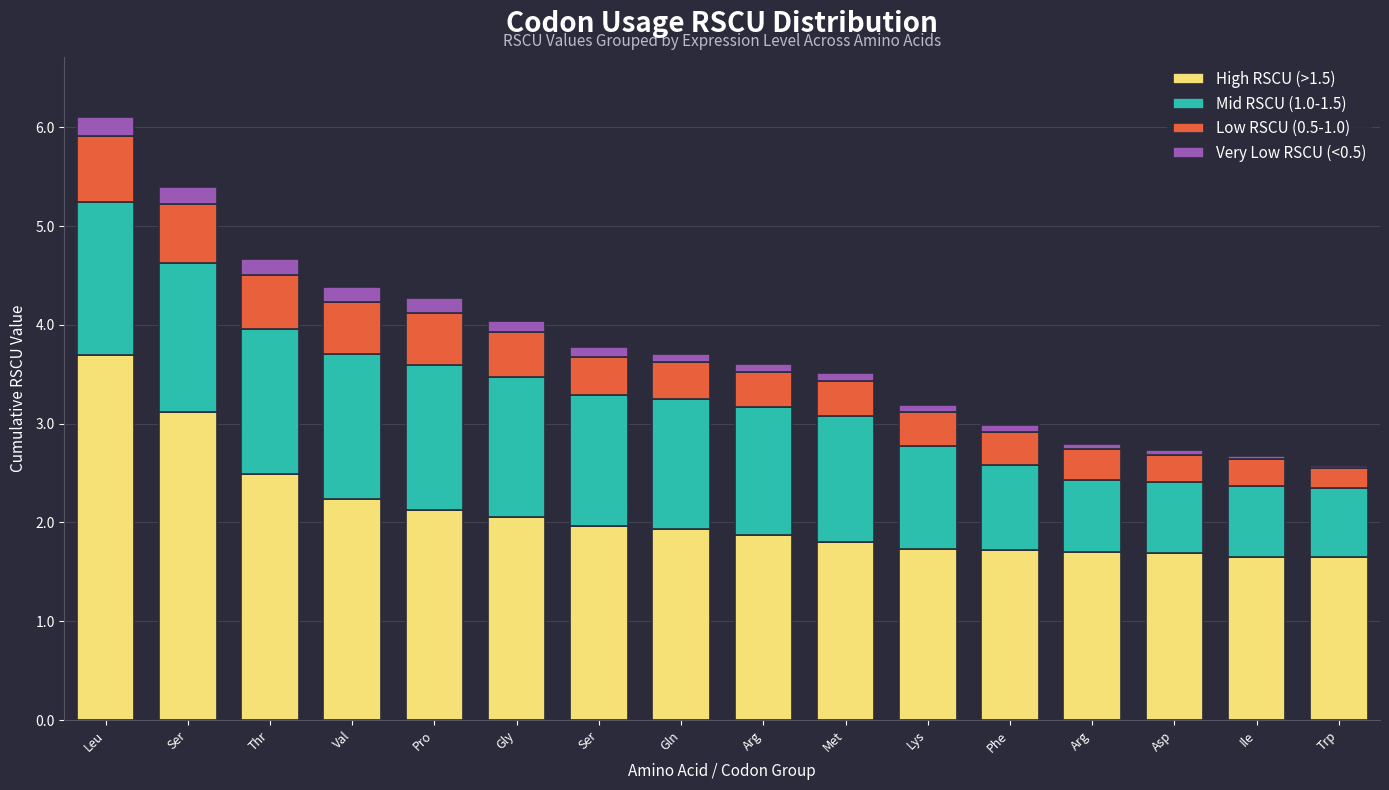

What are all the series names shown in the legend?

High RSCU (>1.5), Mid RSCU (1.0-1.5), Low RSCU (0.5-1.0), Very Low RSCU (<0.5)